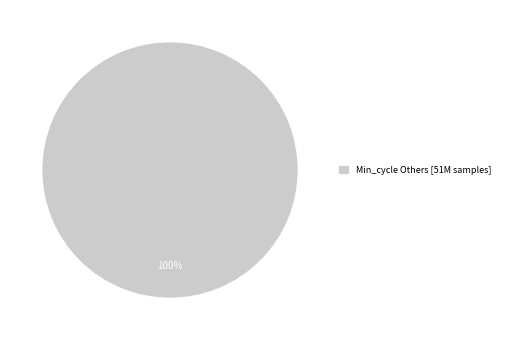

How many slices are in this pie chart?

1